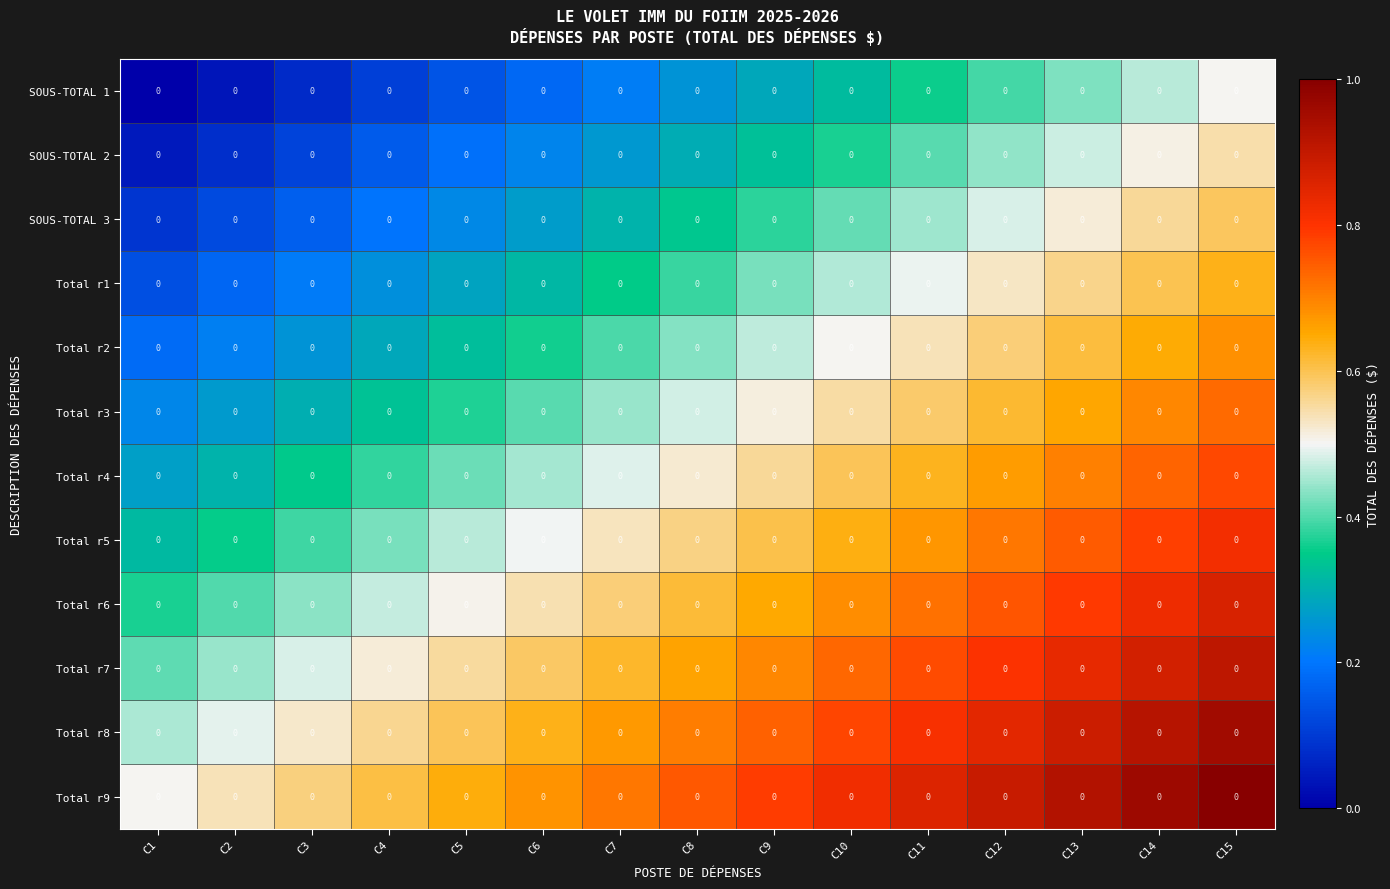

How many Total r7 values are between 0 and 1?

15